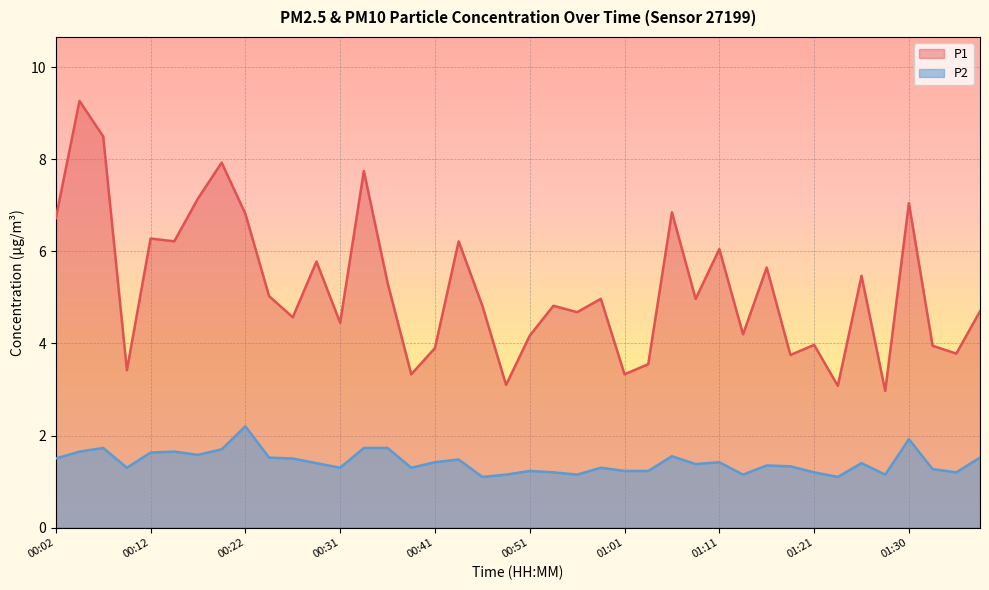

Rank the categories by P2 value from lowest to highest.

00:46, 01:23, 00:49, 00:56, 01:13, 01:28, 00:53, 01:21, 01:35, 00:51, 01:01, 01:03, 01:33, 00:09, 00:31, 00:39, 00:58, 01:18, 01:16, 01:08, 00:29, 01:25, 00:41, 01:11, 00:44, 00:02, 00:26, 00:24, 01:38, 01:06, 00:17, 00:12, 00:04, 00:14, 00:19, 00:07, 00:34, 00:36, 01:30, 00:22